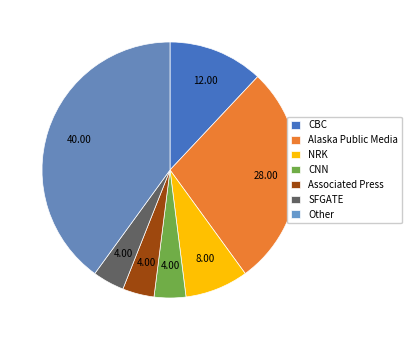

Does CBC account for over 50% of the chart?

No